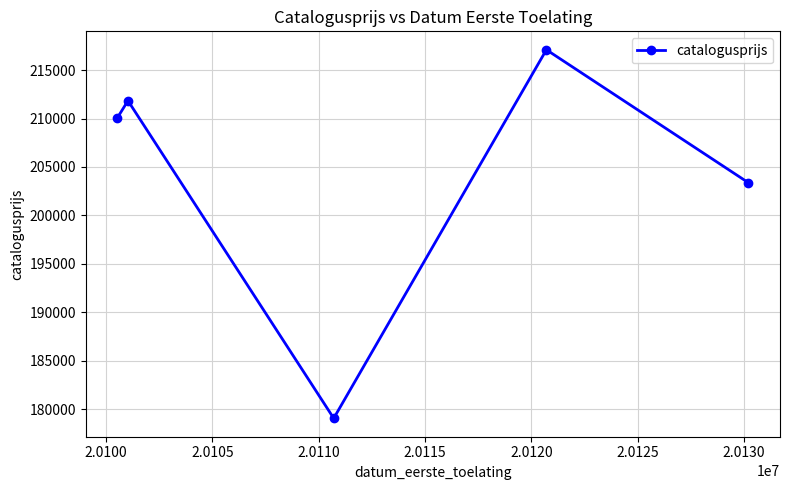

What is the value of the 5th point from the left?

203375